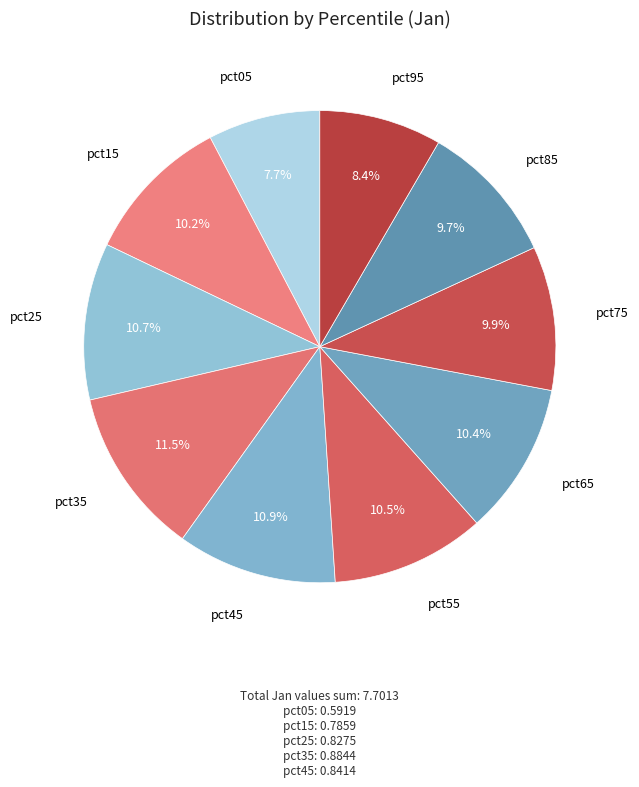

Which category has the biggest portion of the pie?

pct35